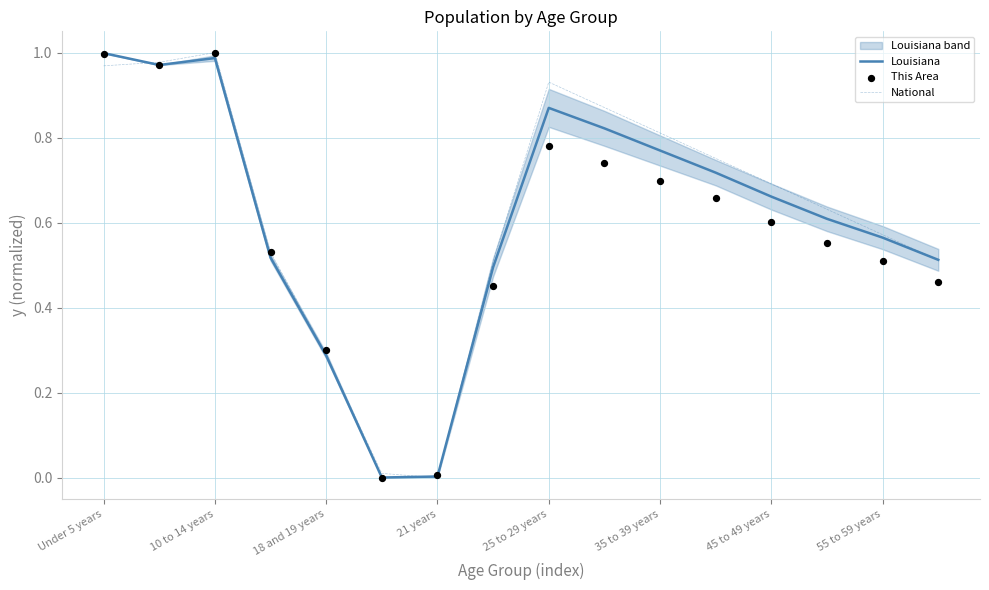

Which series reaches the minimum Y coordinate?

National